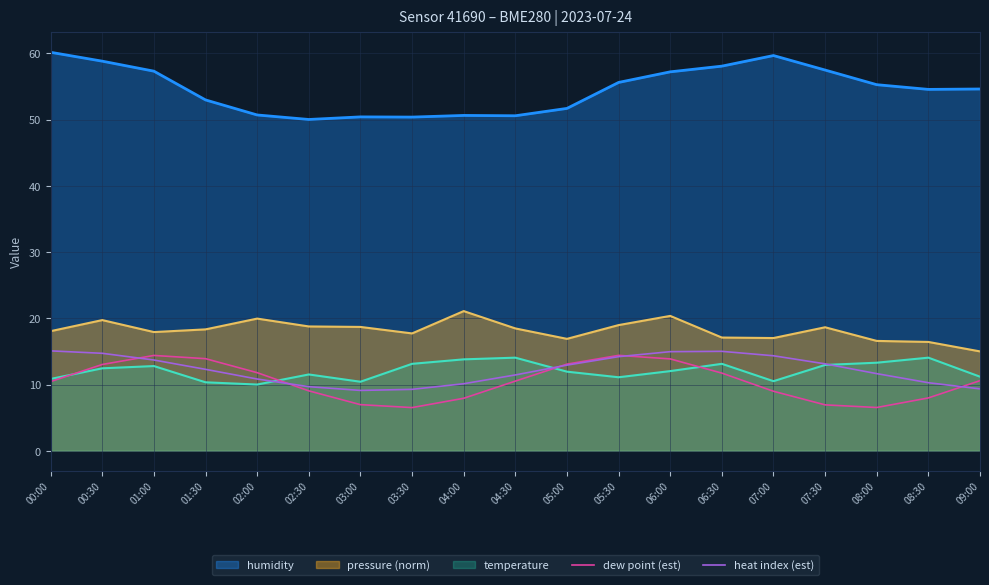

Which series changed the most between 00:30 and 05:00?

humidity